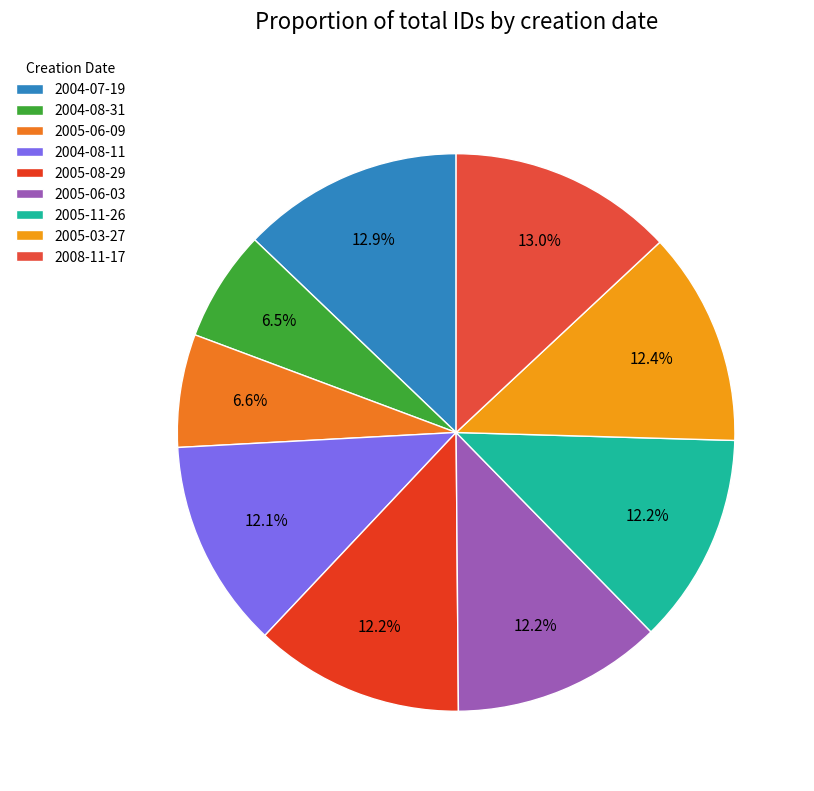

How many slices are in this pie chart?

9